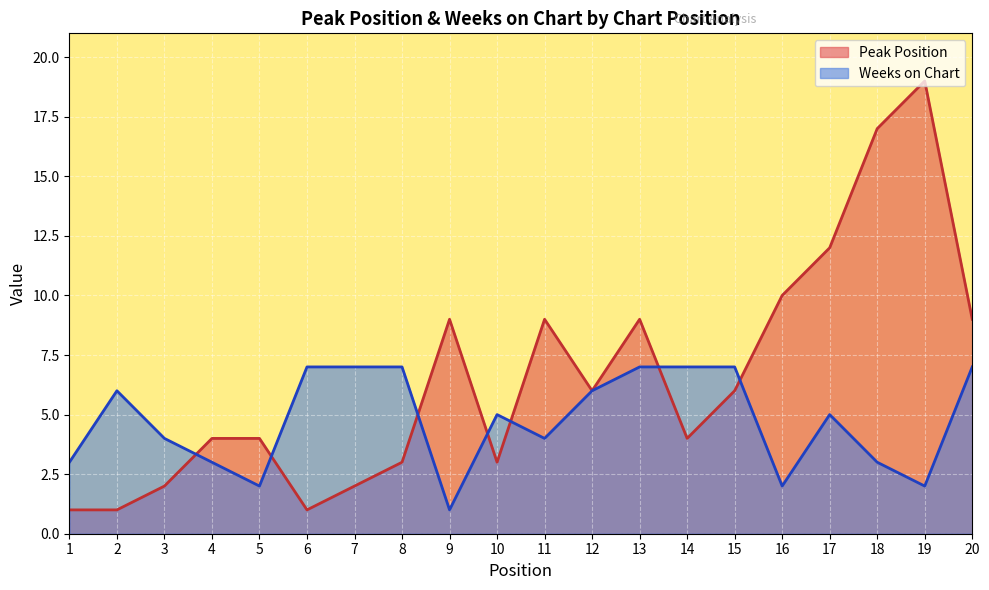

Reading right to left, list all the values displayed in this chart.

Peak Position: 20=9	19=19	18=17	17=12	16=10	15=6	14=4	13=9	12=6	11=9	10=3	9=9	8=3	7=2	6=1	5=4	4=4	3=2	2=1	1=1
Weeks on Chart: 20=7	19=2	18=3	17=5	16=2	15=7	14=7	13=7	12=6	11=4	10=5	9=1	8=7	7=7	6=7	5=2	4=3	3=4	2=6	1=3